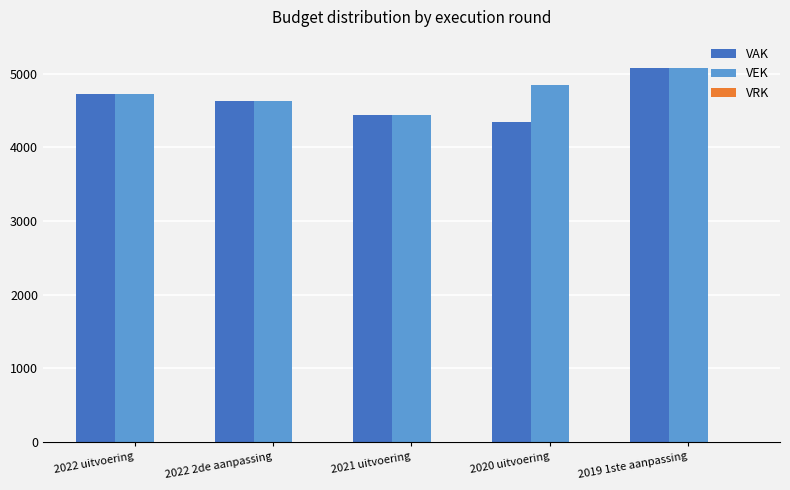

The value of VAK at 2022 uitvoering is 4727. True or false?

True